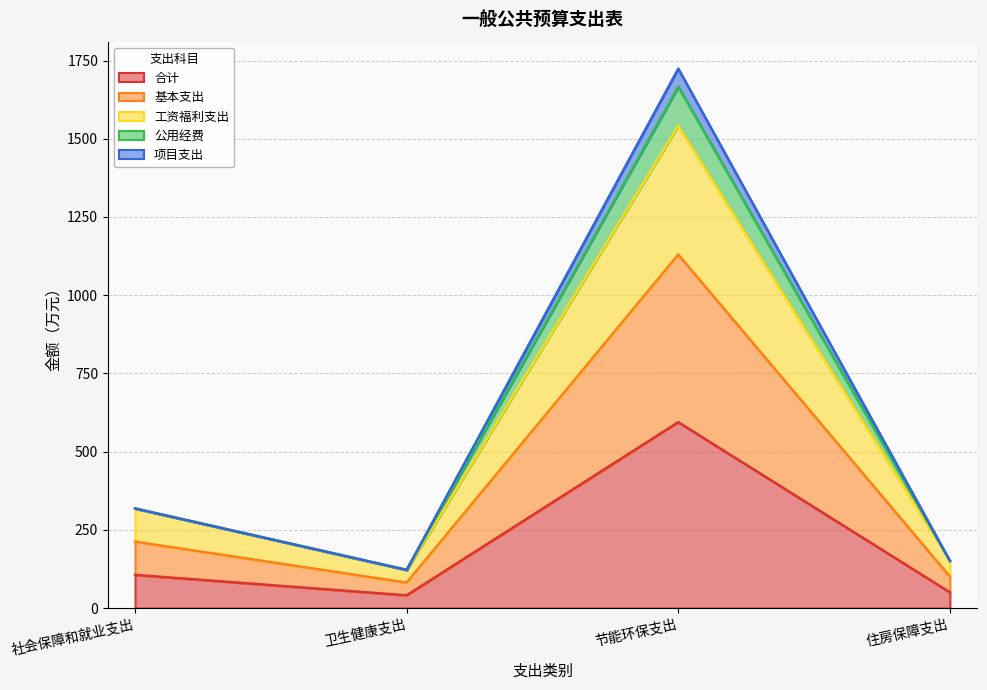

The value of 合计 at 卫生健康支出 is 40.7. True or false?

True